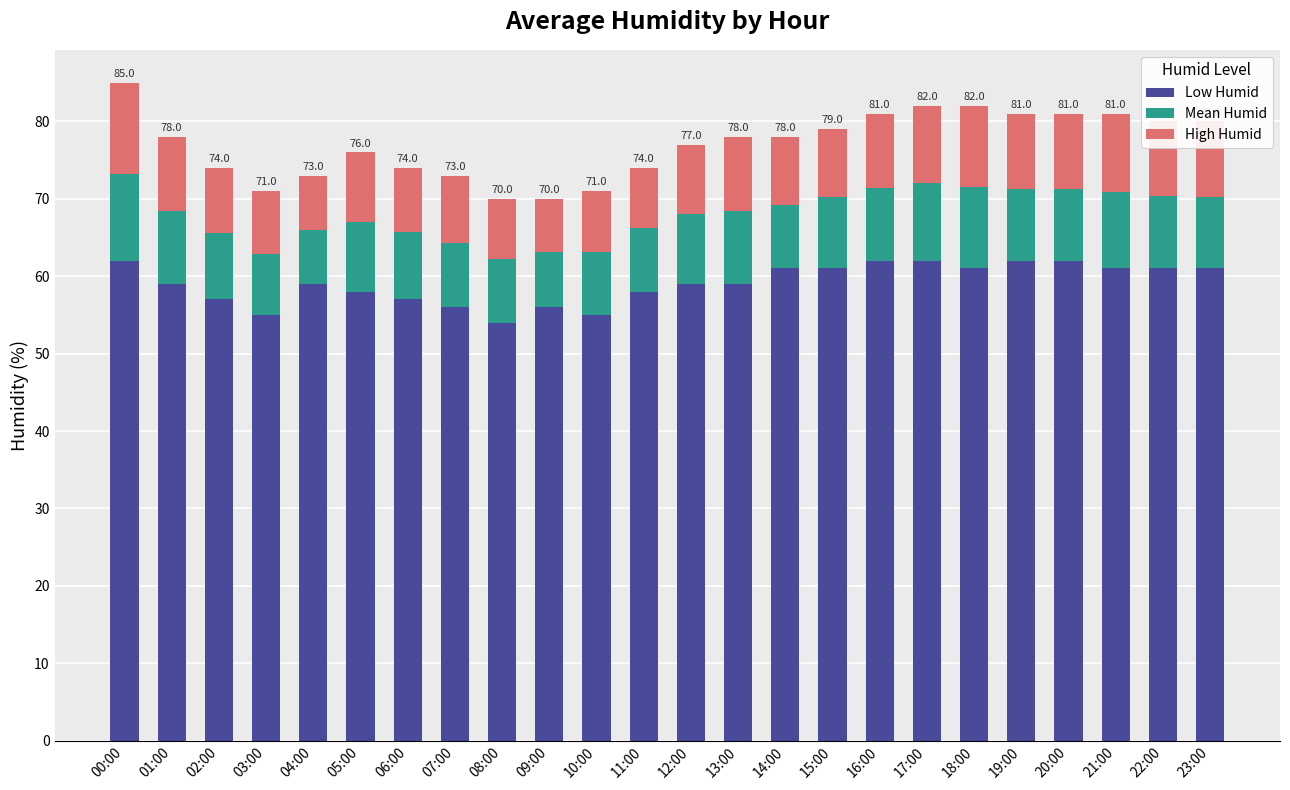

Count the number of data series in this chart.

3